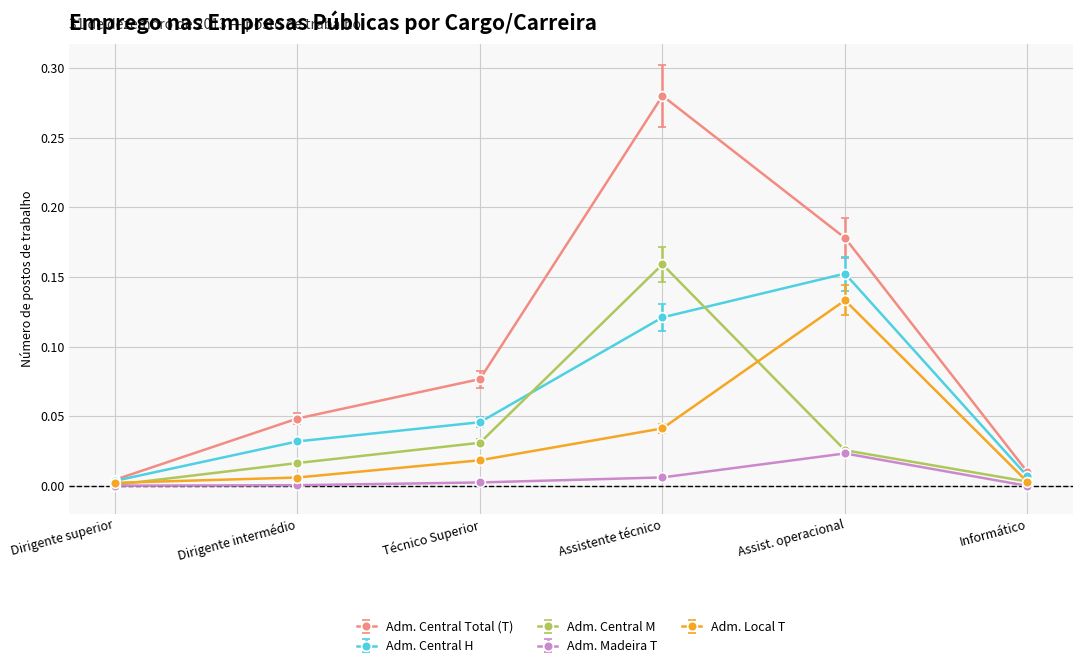

Which series changed the most between Assistente técnico and Informático?

Adm. Central Total (T)